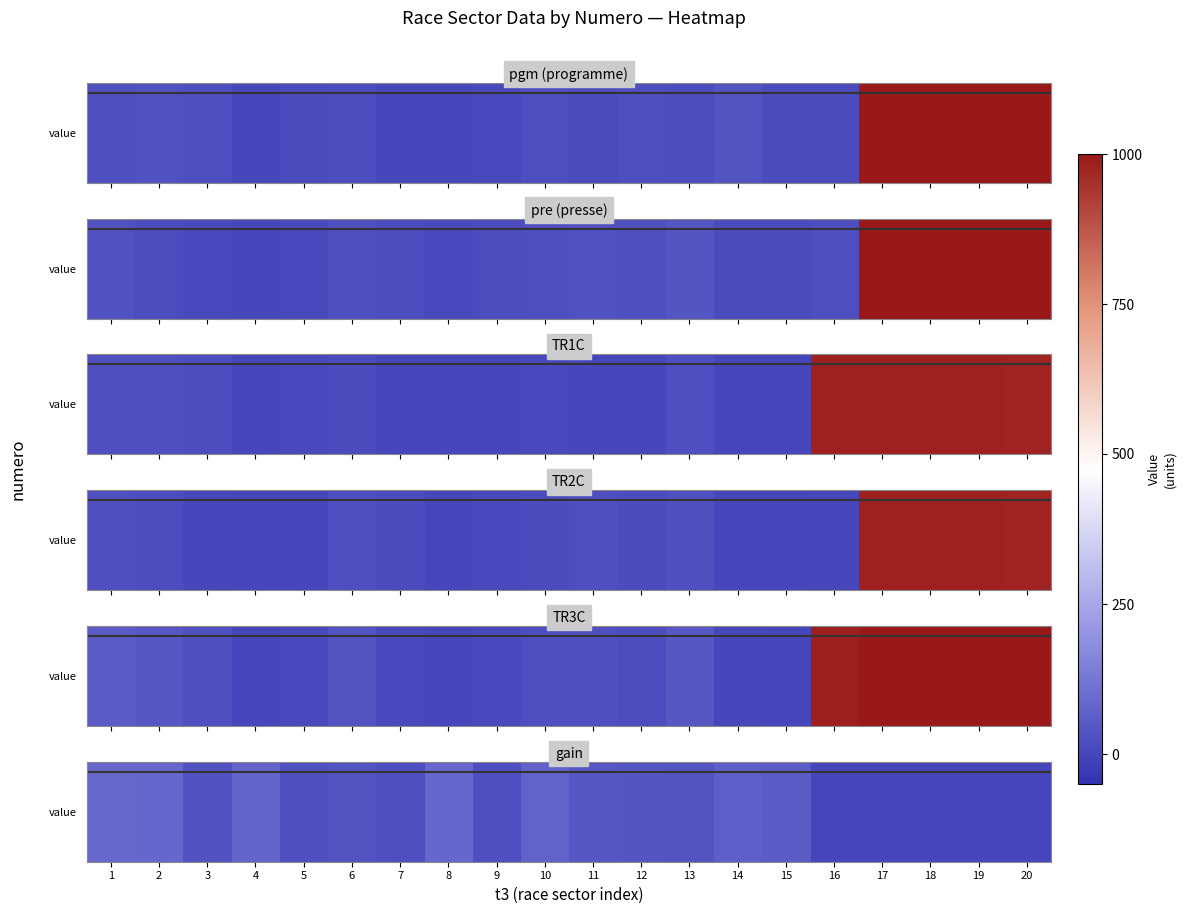

How many categories are shown in the chart?

20